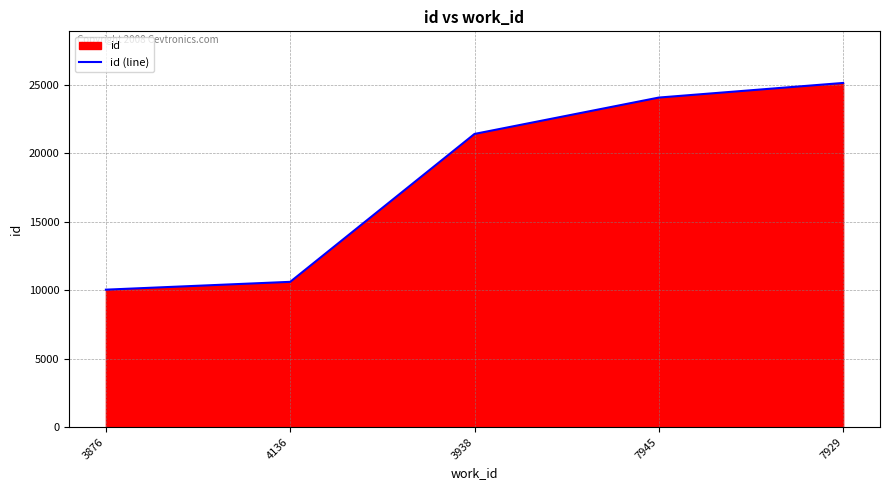

What is the minimum value shown in the chart?

10044